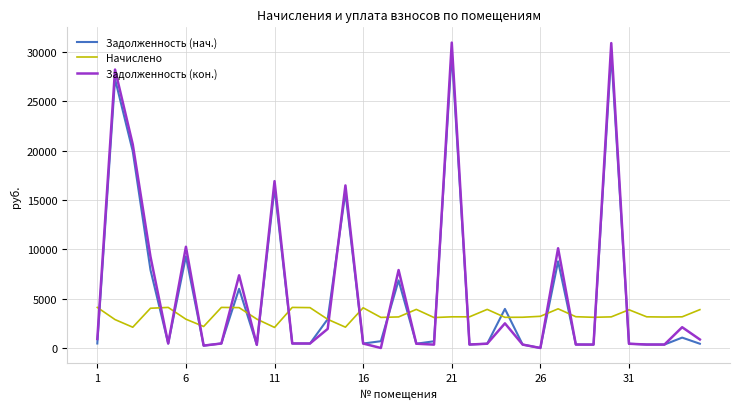

How many series are shown in this chart?

3